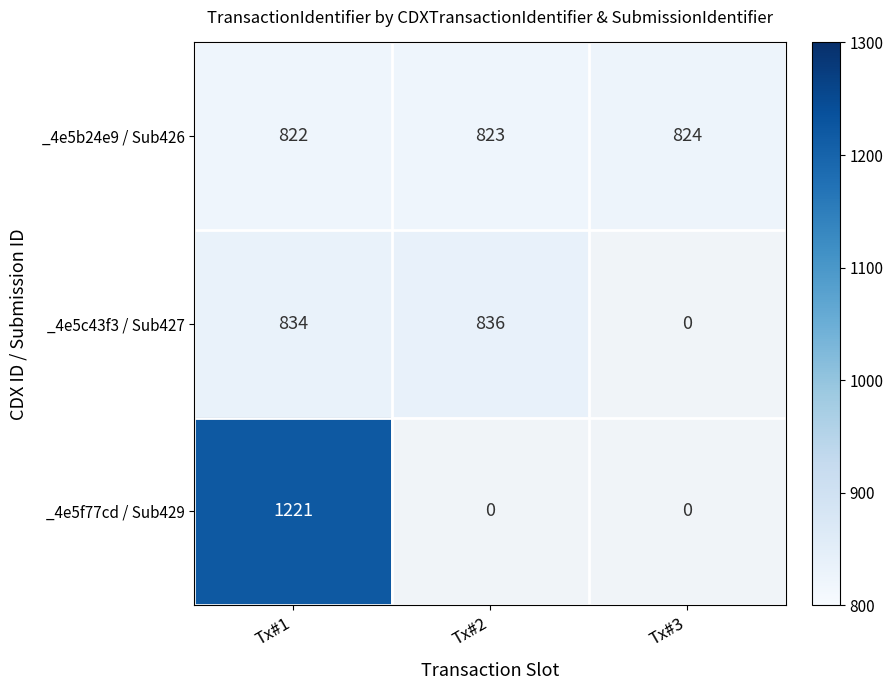

What is the total value across all series at Tx#1?

2877